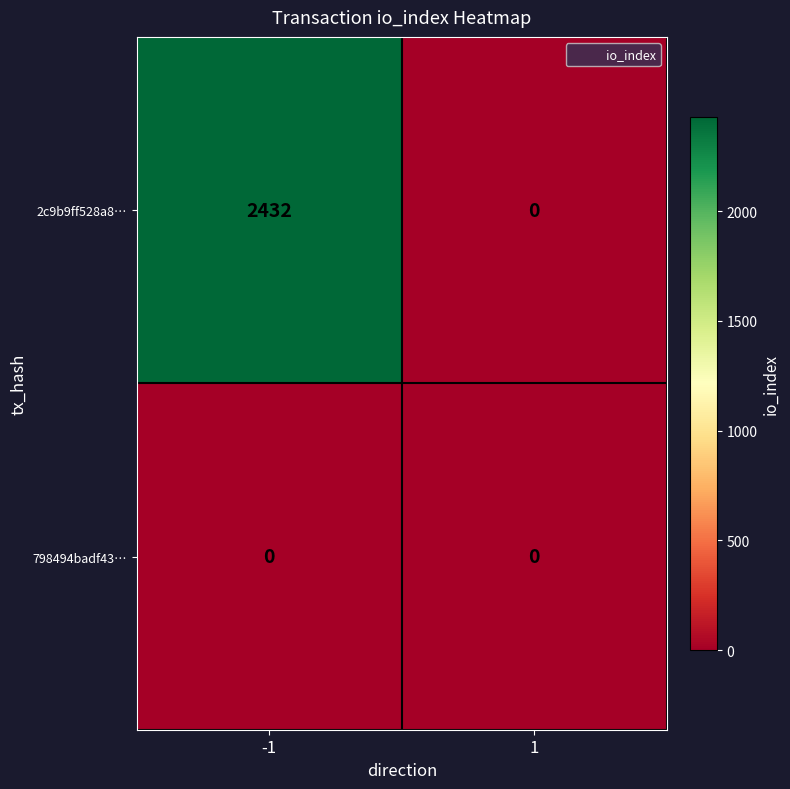

What is the greatest value displayed?

2432